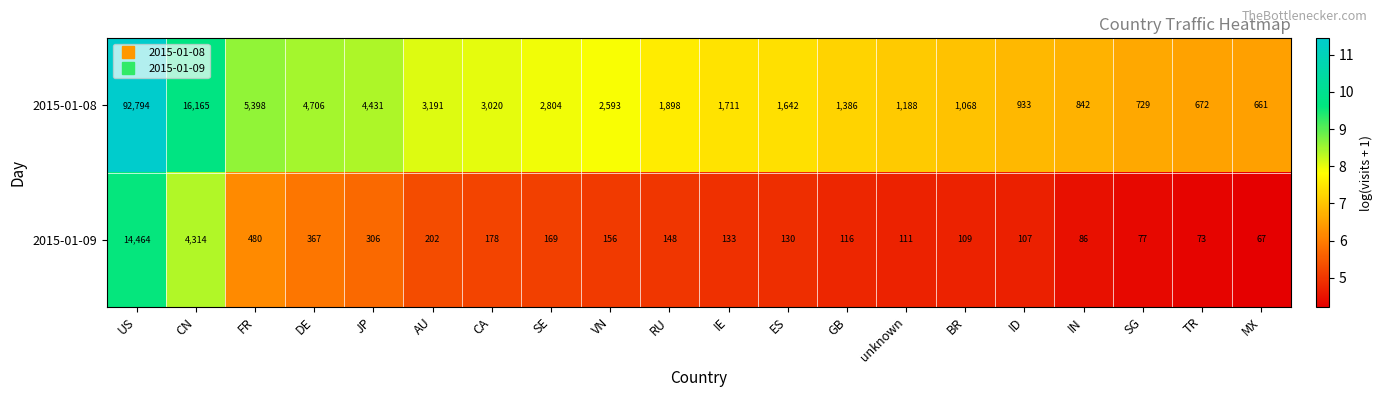

Rank the series at MX from highest to lowest value.

2015-01-08, 2015-01-09